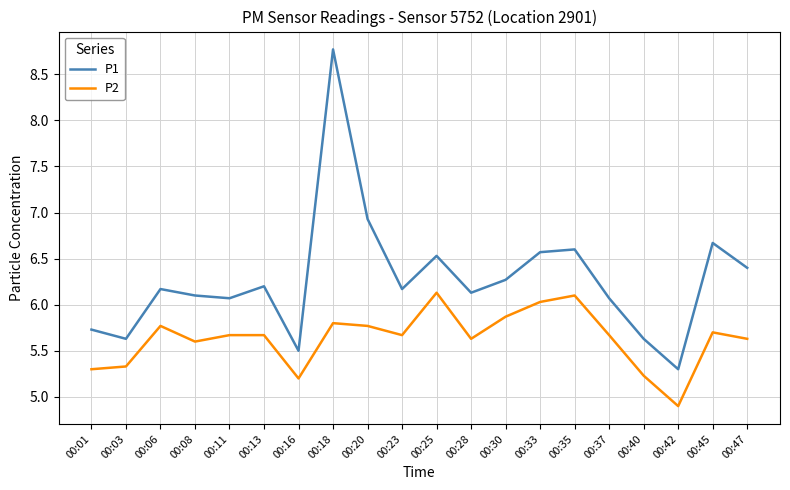

What is the difference between the highest and lowest values at 00:16?

0.3